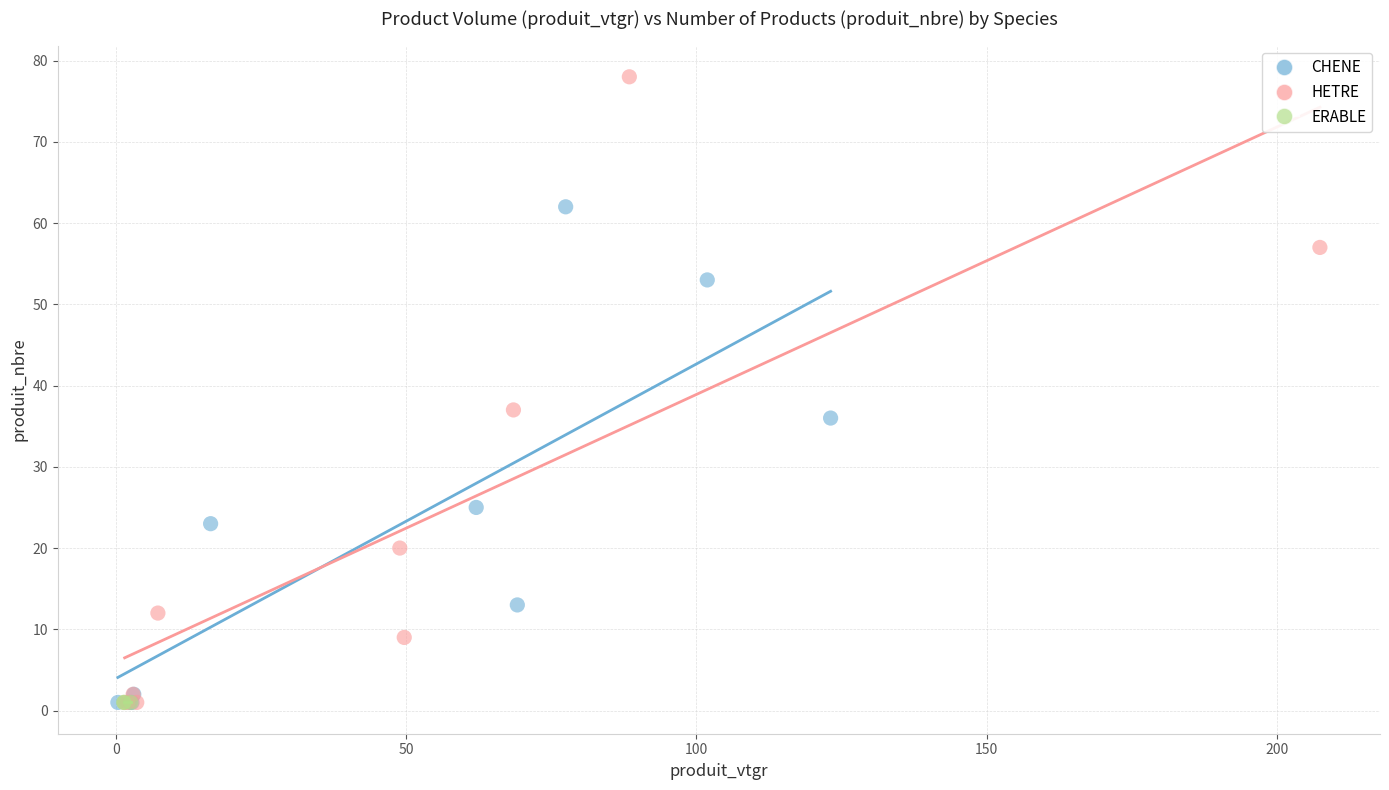

Which series contains the highest Y value?

HETRE